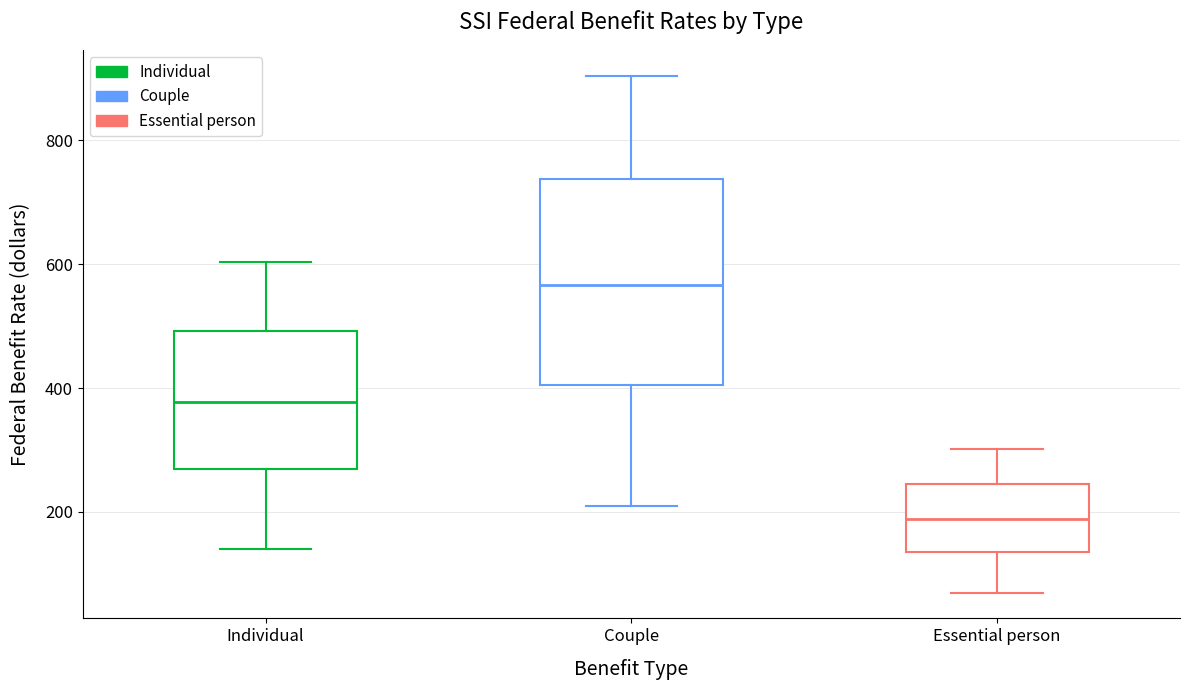

Where does the lower whisker of the box for Individual end on the y-axis? The values are not printed on the chart, so give them approximately, as read against the axis.

140